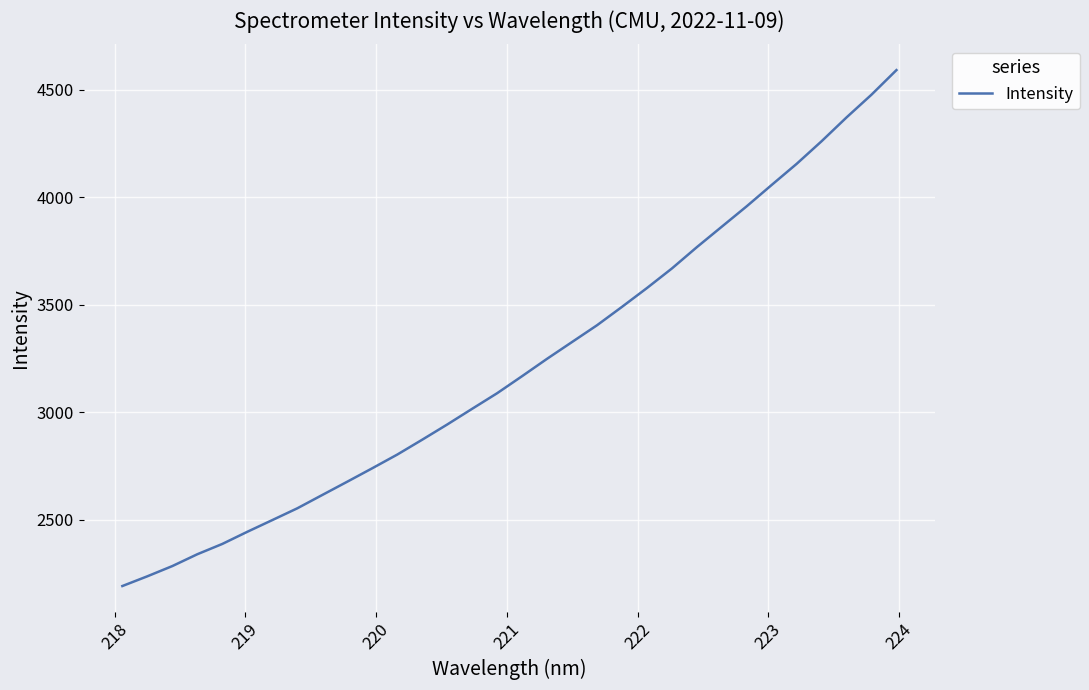

What is the maximum value shown in the chart?

4592.3